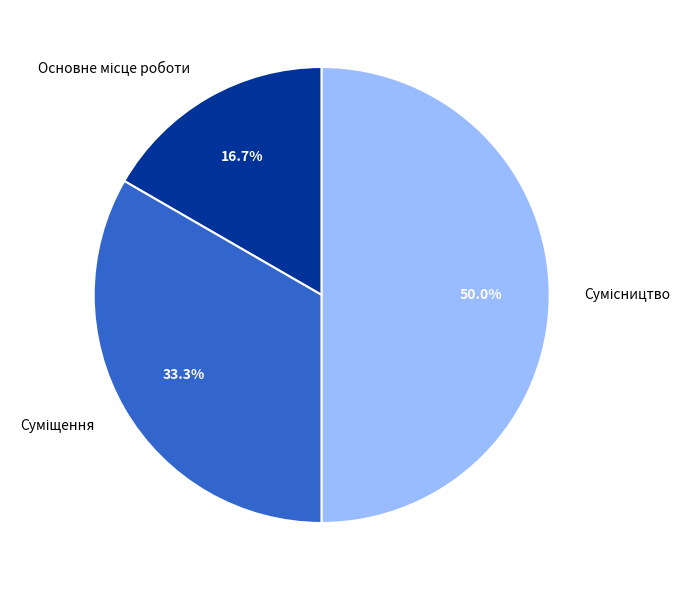

To the nearest percent, what portion does Сумісництво represent?

50%